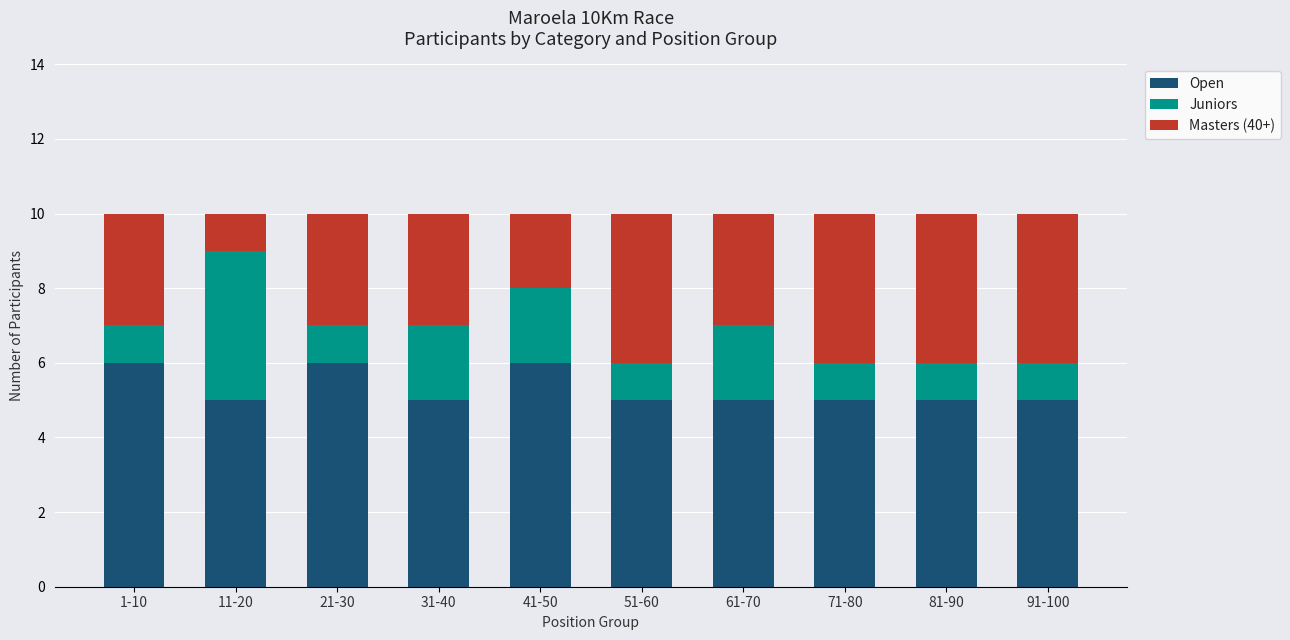

Is it true that Open equals 5 at 71-80?

True